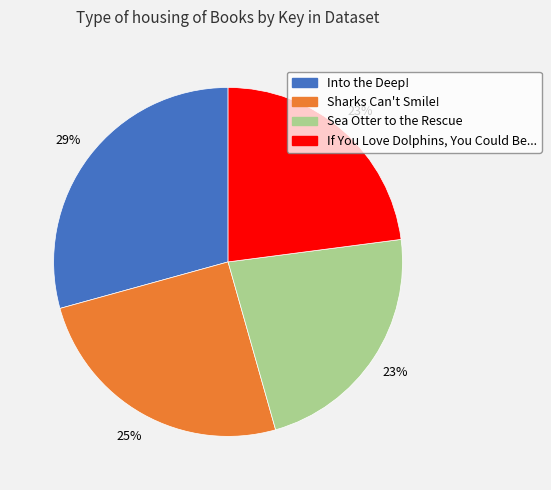

Which slice is the largest?

Into the Deep!